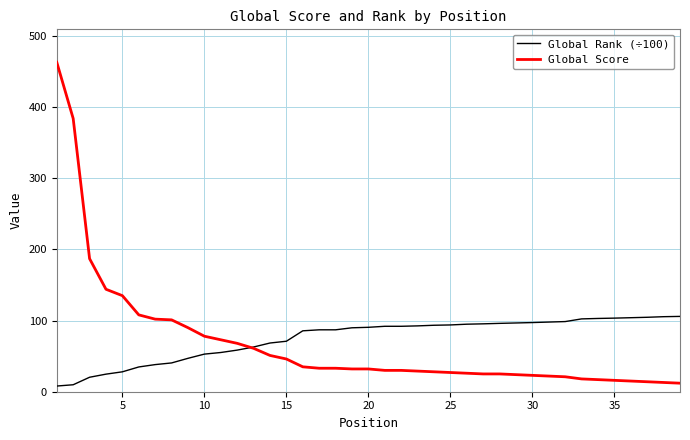

List the series in order of their peak value, lowest first.

Global Rank (÷100), Global Score